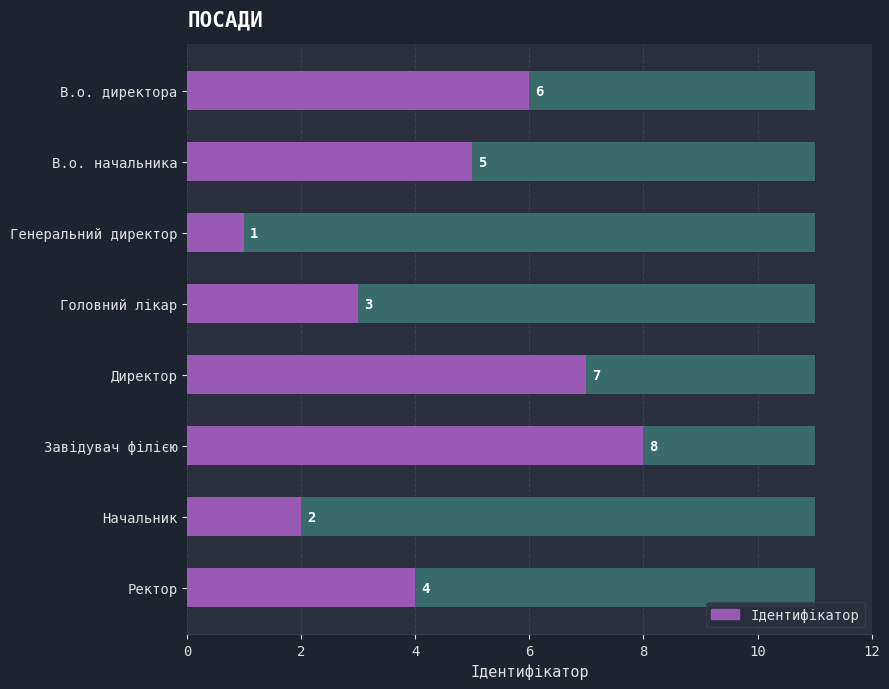

True or false: the data shows 2 at Головний лікар.

False